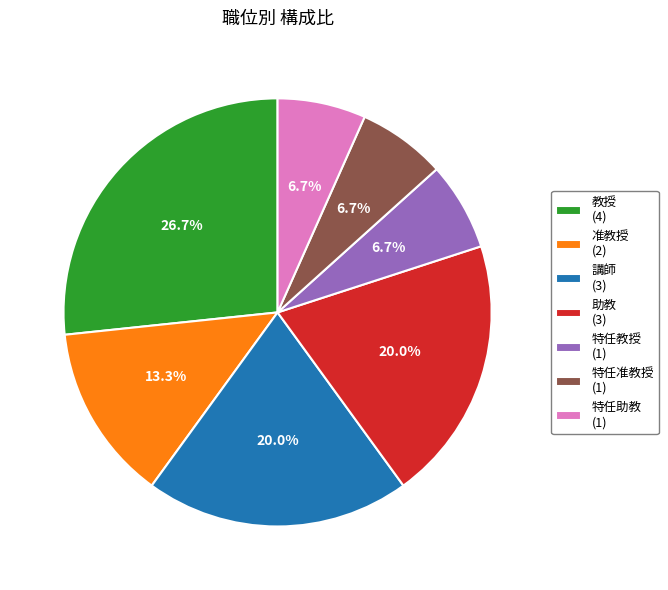

What percentage is the 講師 slice, to the nearest percent?

20%